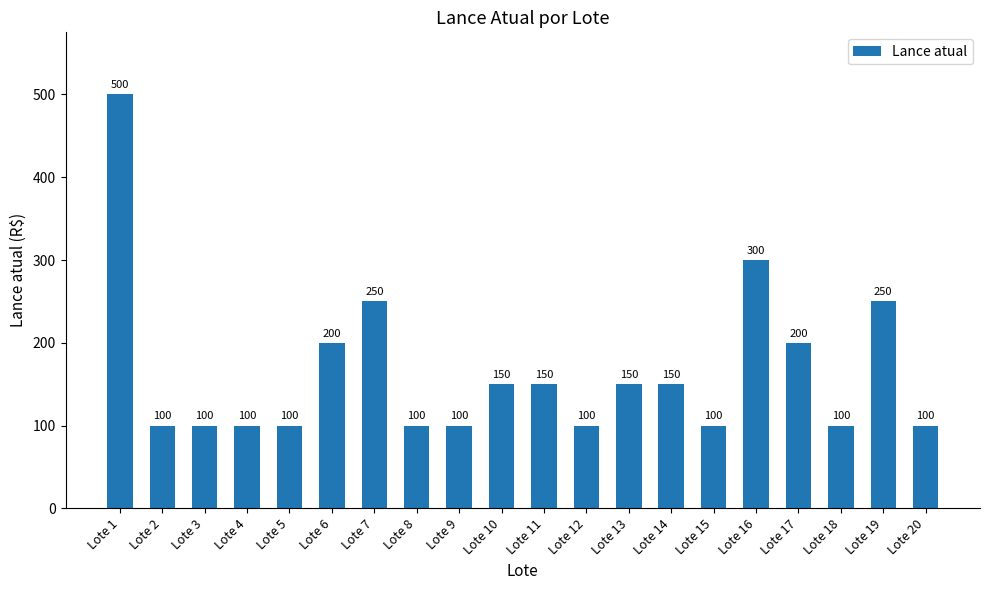

What value does the data have at Lote 15?

100